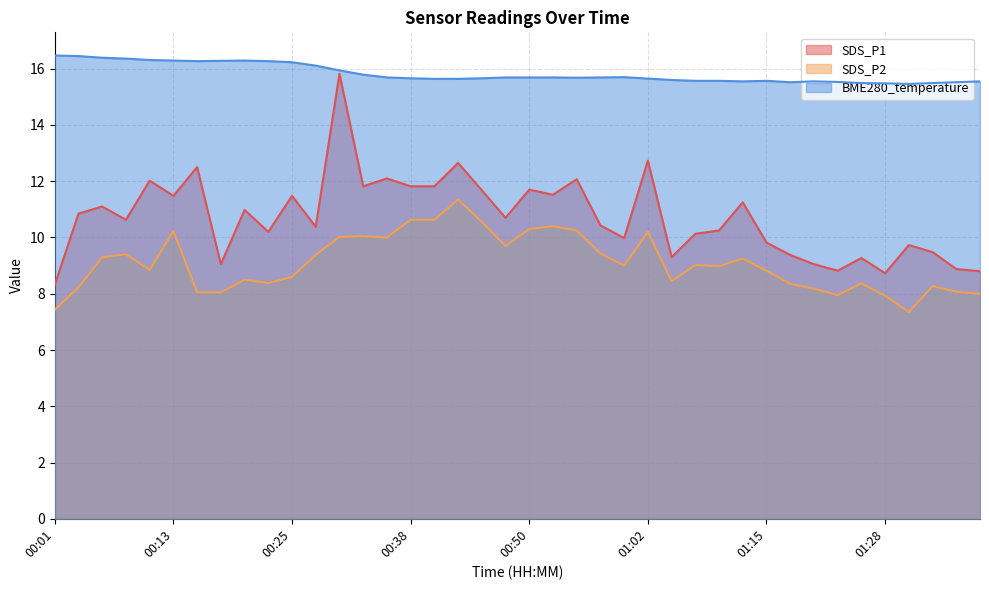

True or false: SDS_P1 has more than 1 interior local peaks.

True